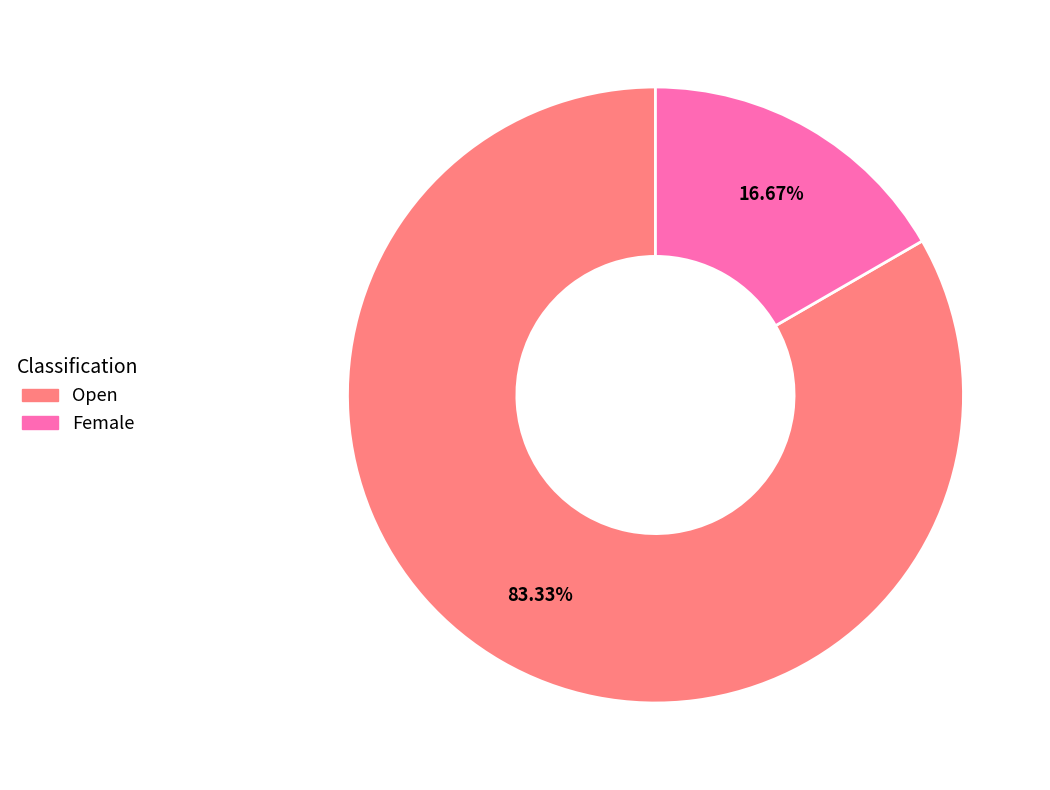

To the nearest percent, what is the average slice percentage?

50%